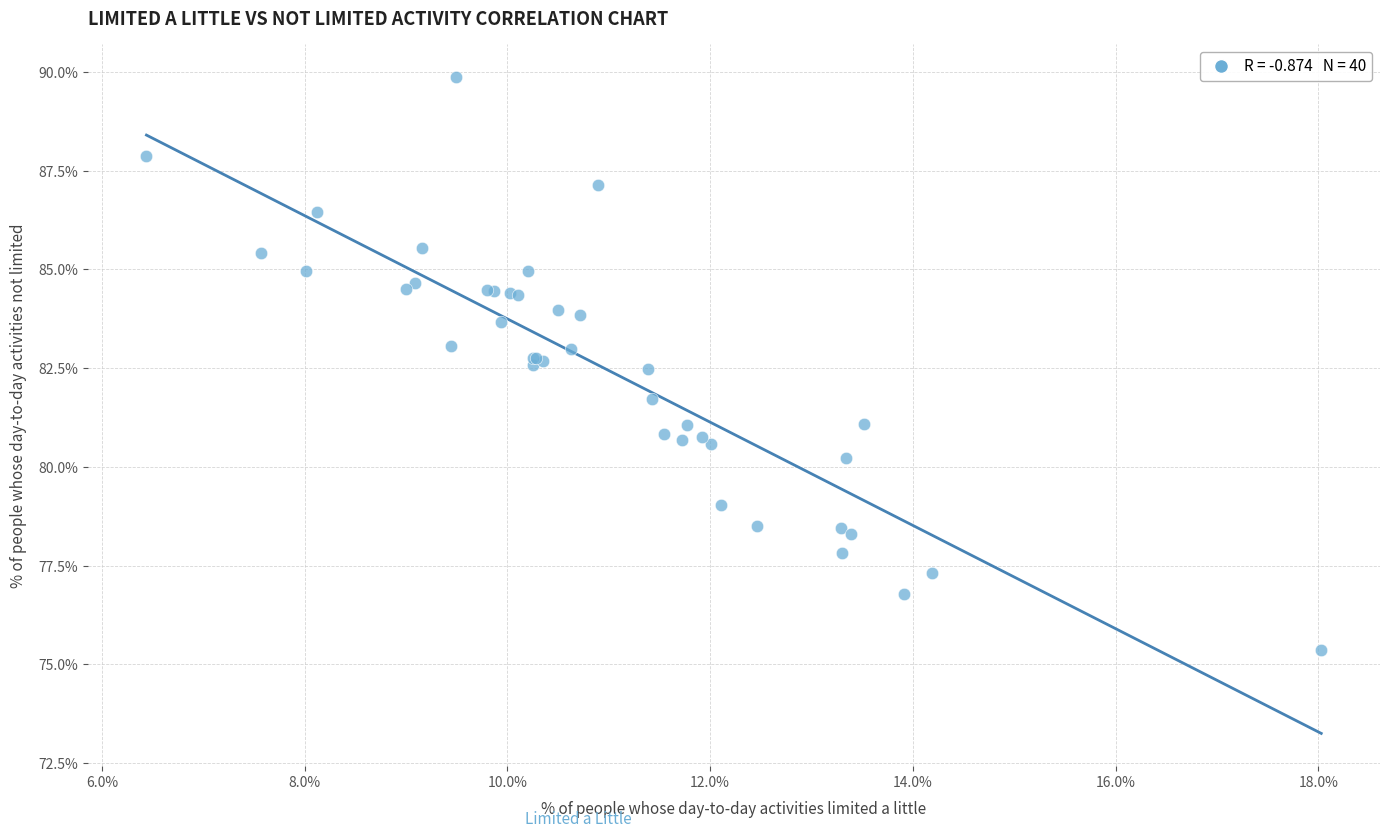

What Y value in the scatter plot is closest to 82?

81.7